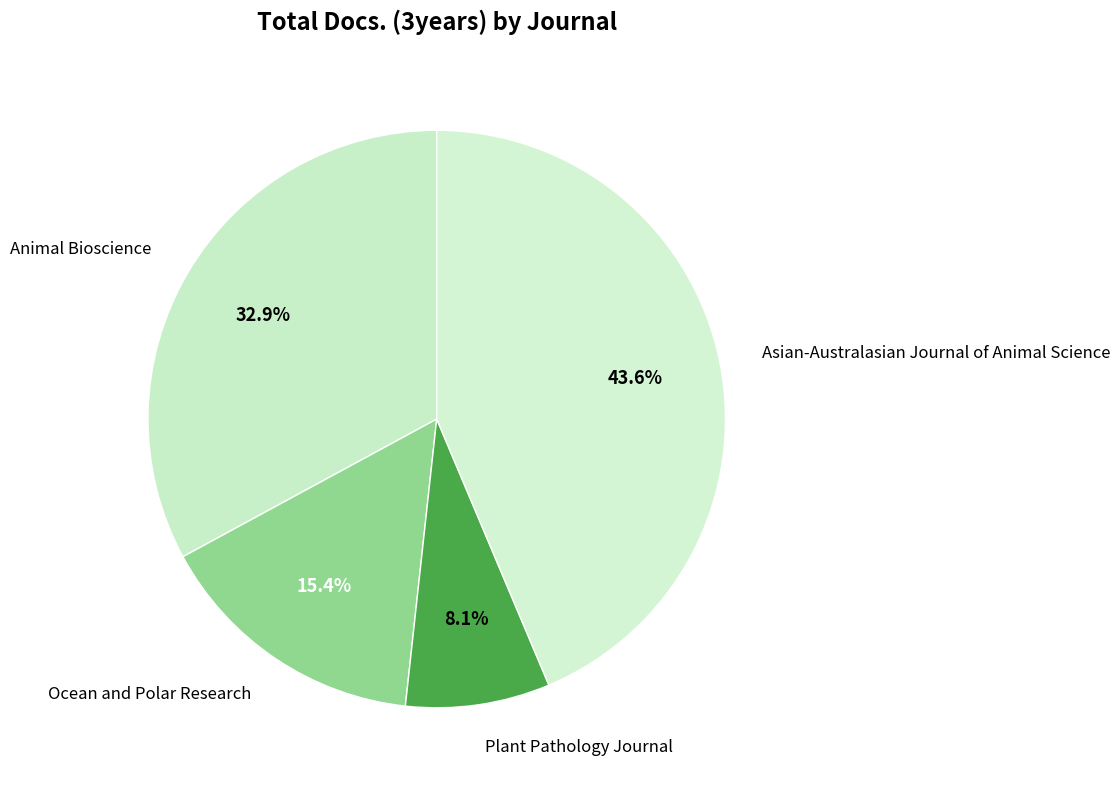

What percentage is the Animal Bioscience slice, to the nearest percent?

33%